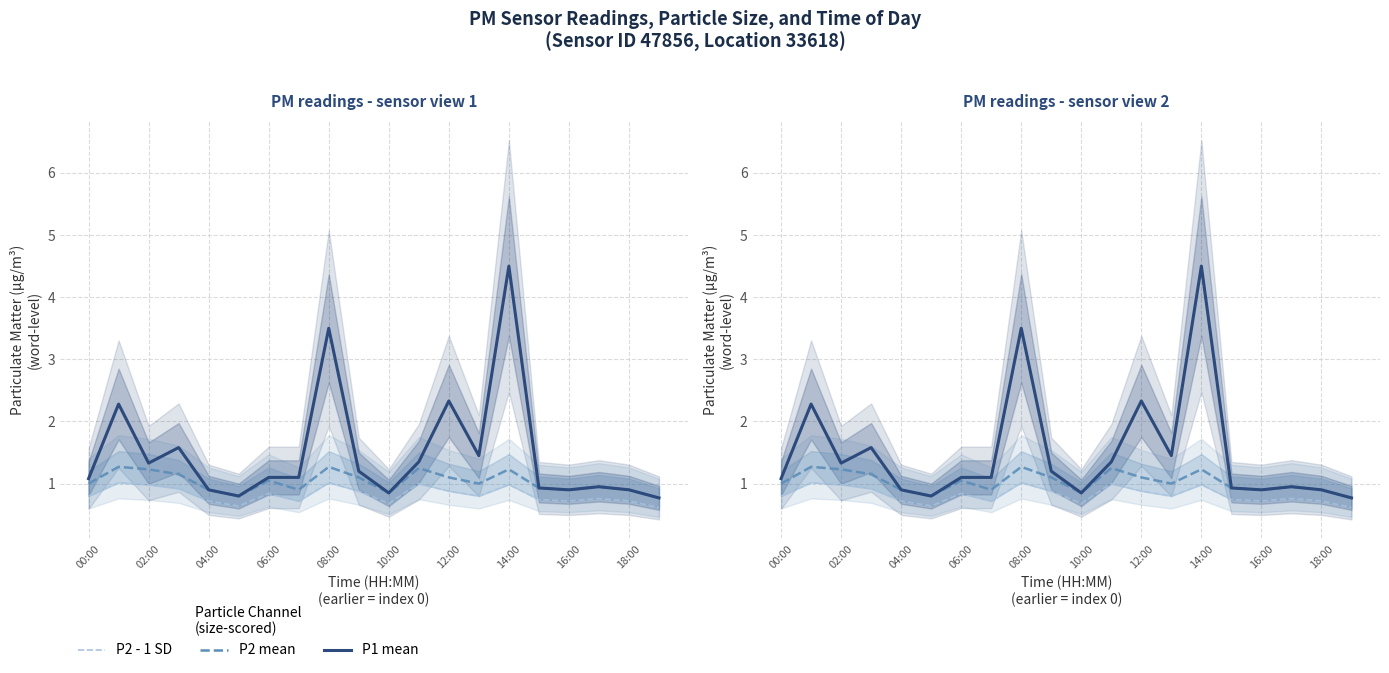

What is the difference between the P2 - 1 SD values at 00:00 and 10:00?

0.2